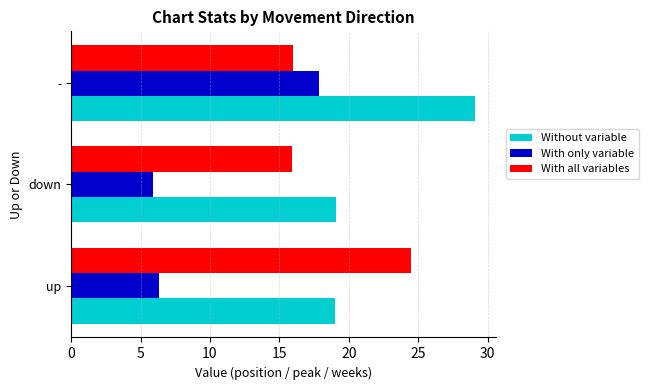

Which series has the largest total across all categories?

Without variable